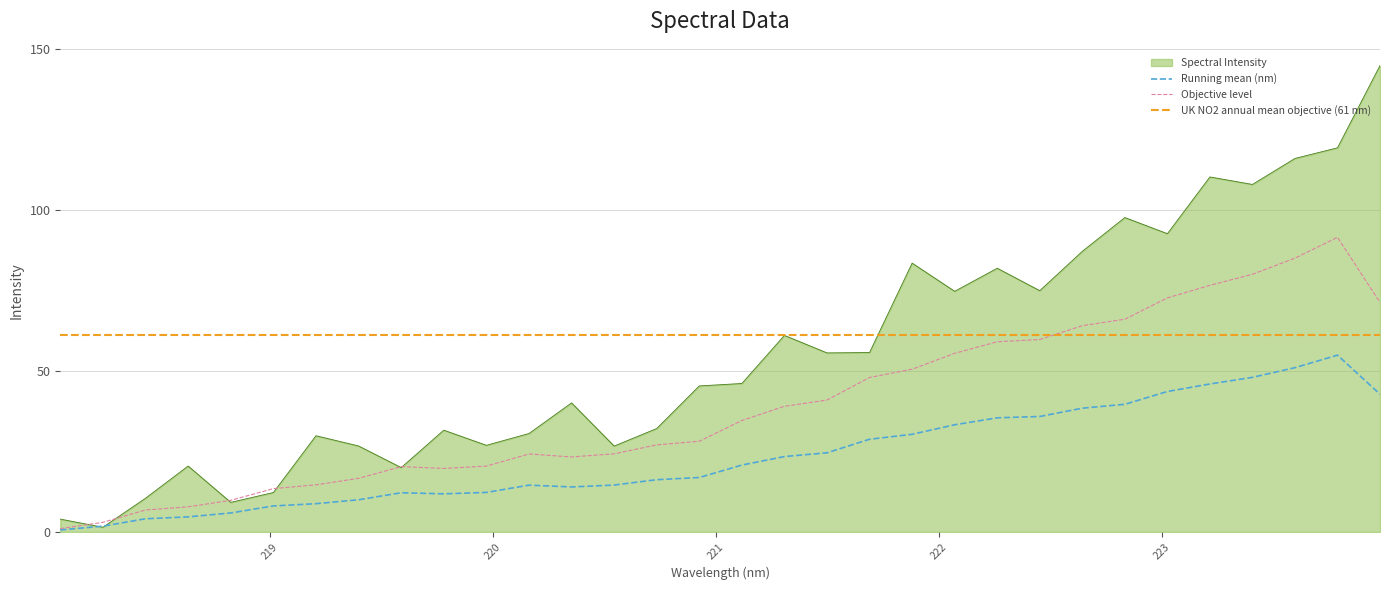

What is the change in value from 220.3533 to 221.8812?

+16.3